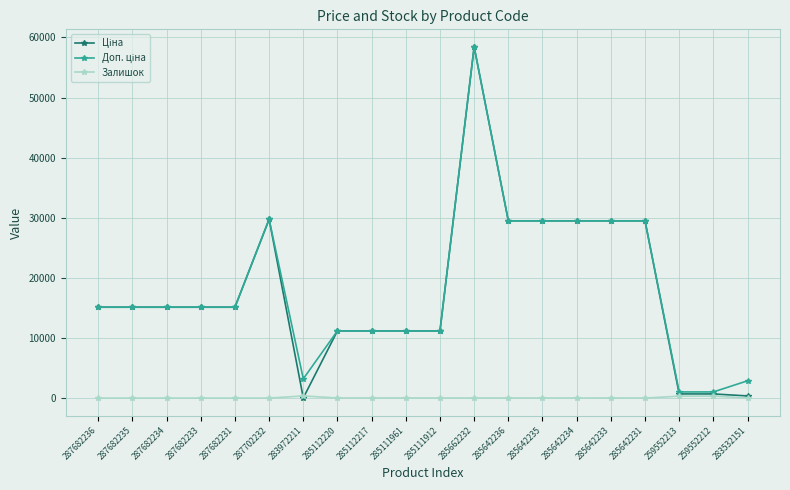

True or false: Залишок has a value of 9.0 at 285642234.

True